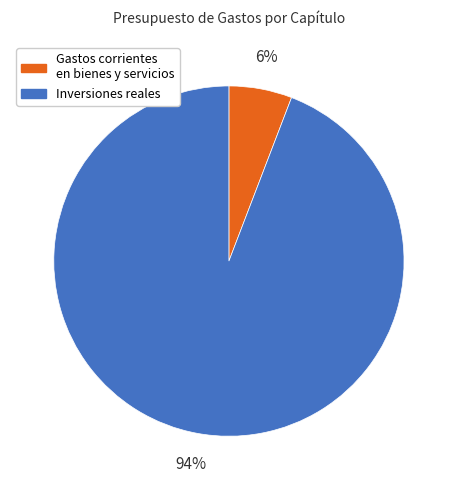

Count the number of slices in the pie.

2